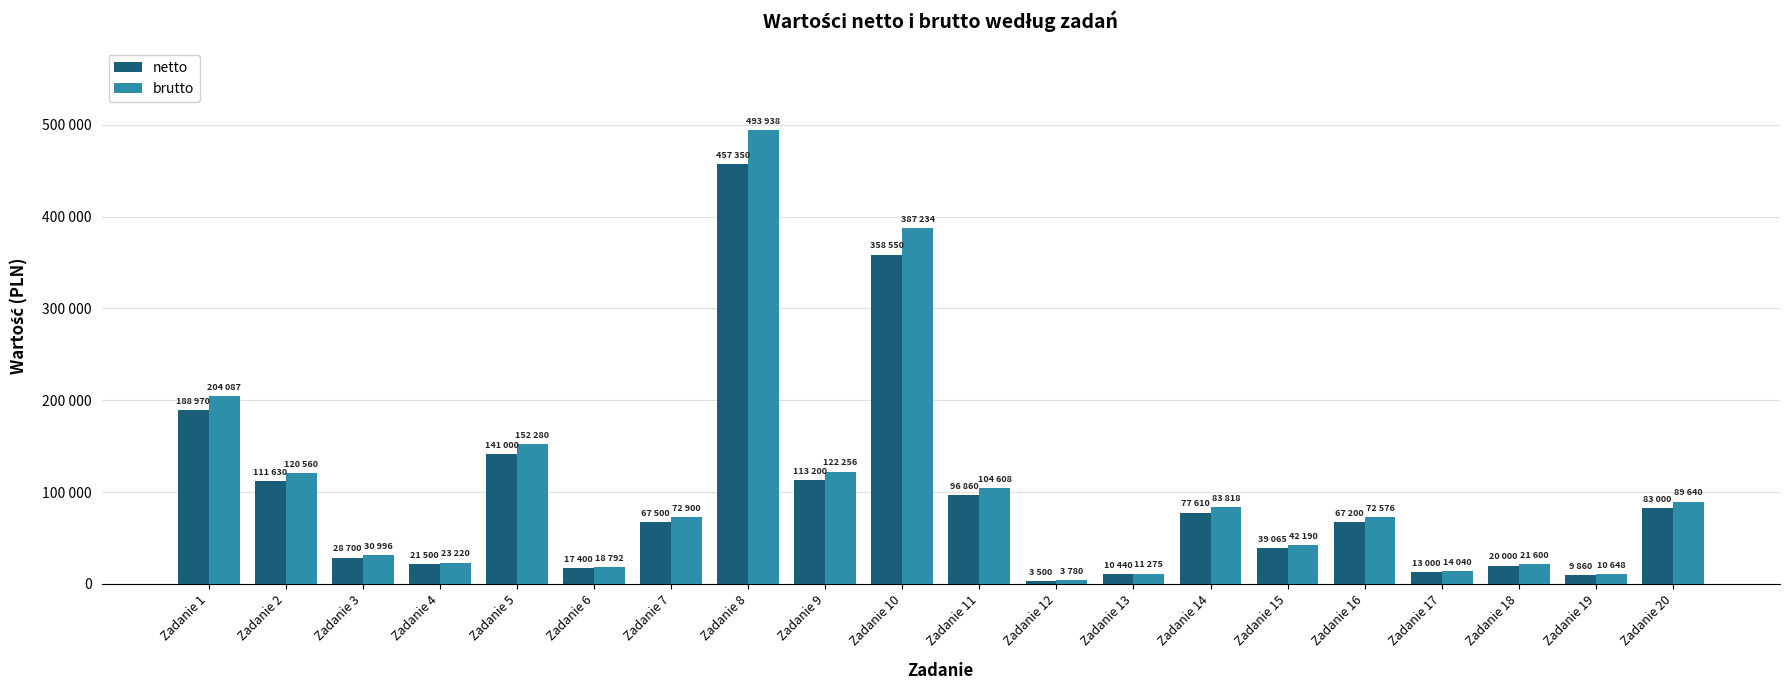

Where is brutto nearest to the value 248859?

Zadanie 1